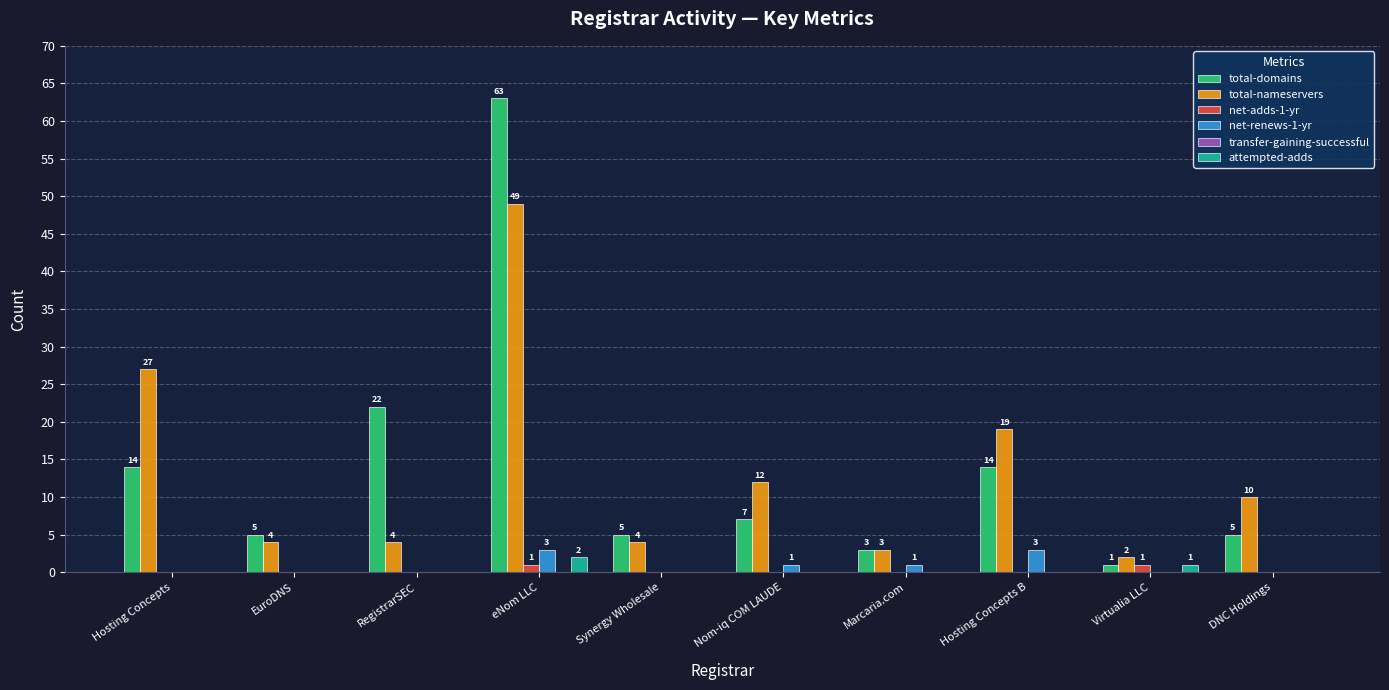

Between RegistrarSEC and DNC Holdings, which series saw the biggest shift?

total-domains